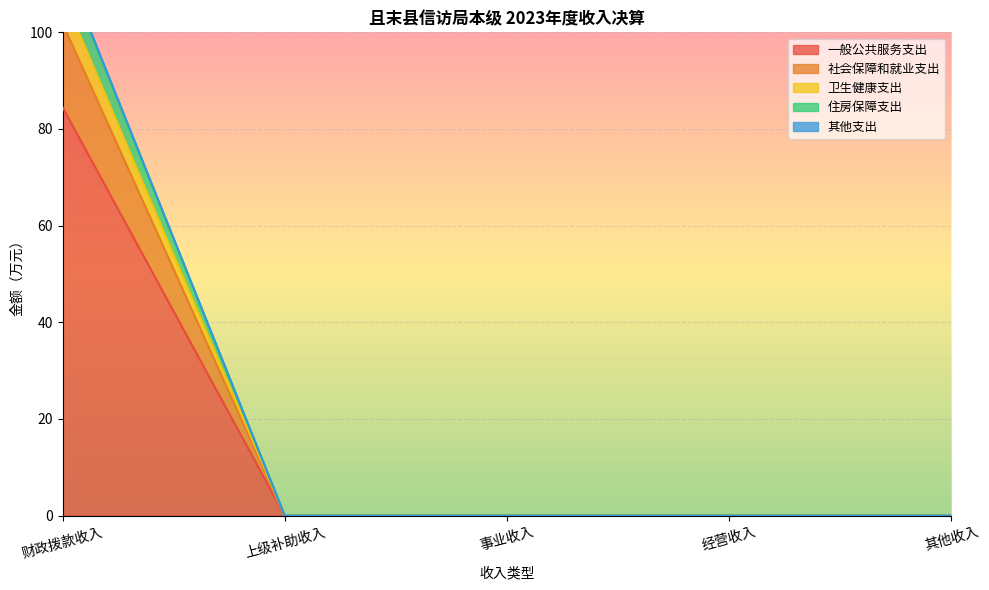

True or false: 一般公共服务支出 and 住房保障支出 intersect in this chart.

False